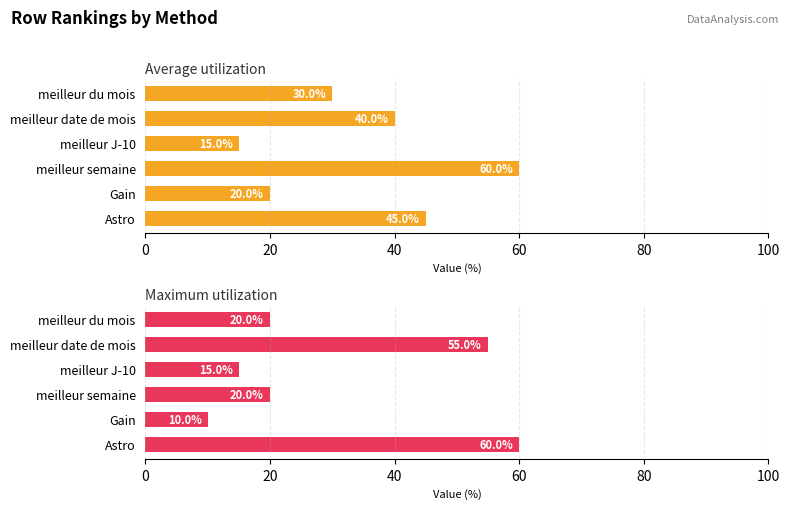

What are all the series names shown in the legend?

Average utilization, Maximum utilization